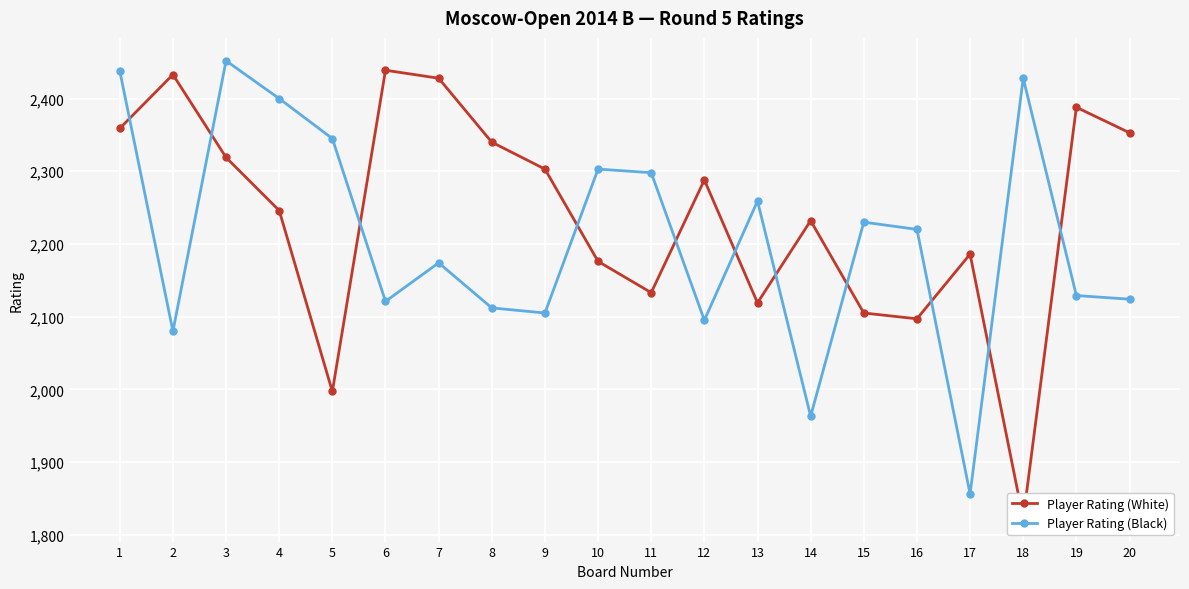

Is it true that Player Rating (White) equals 999 at 20?

False